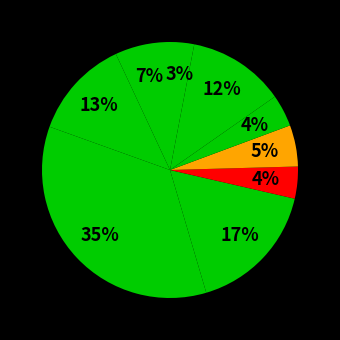

How many slices are in this pie chart?

9